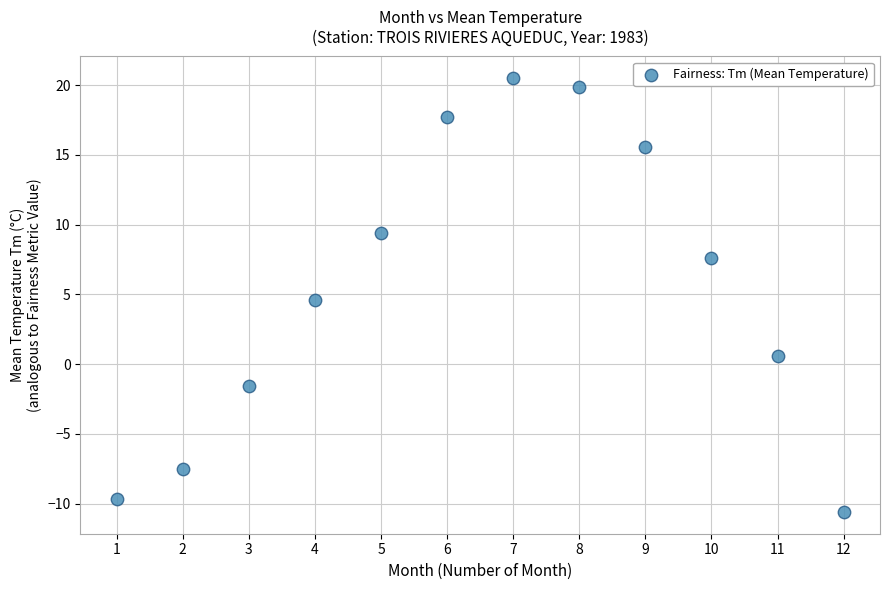

What is the average X value?

6.5